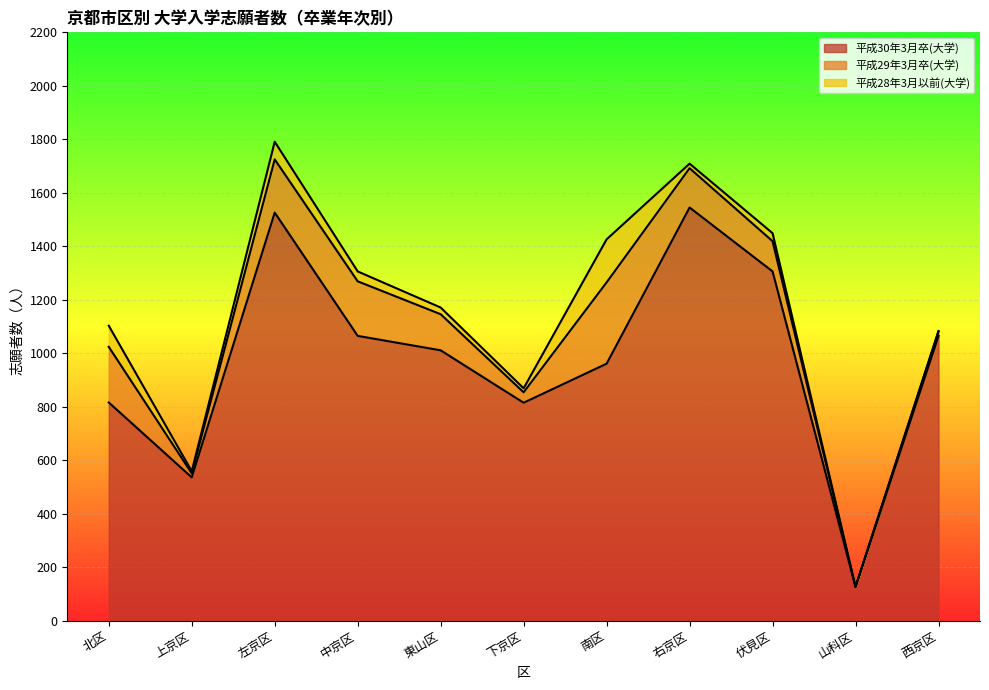

Where is the first local maximum for 平成28年3月以前(大学)?

左京区